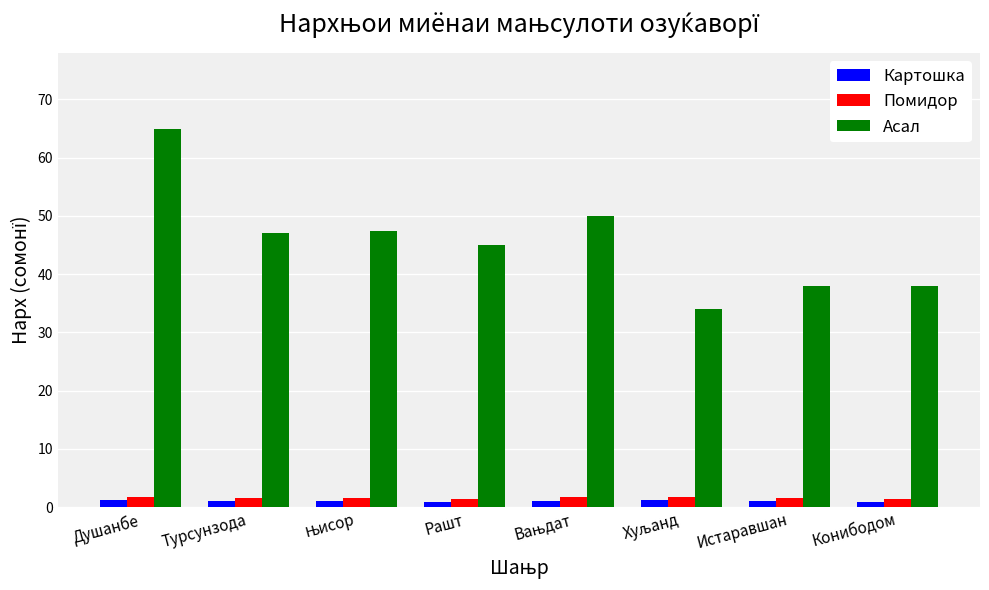

How many bars are there in each group?

3